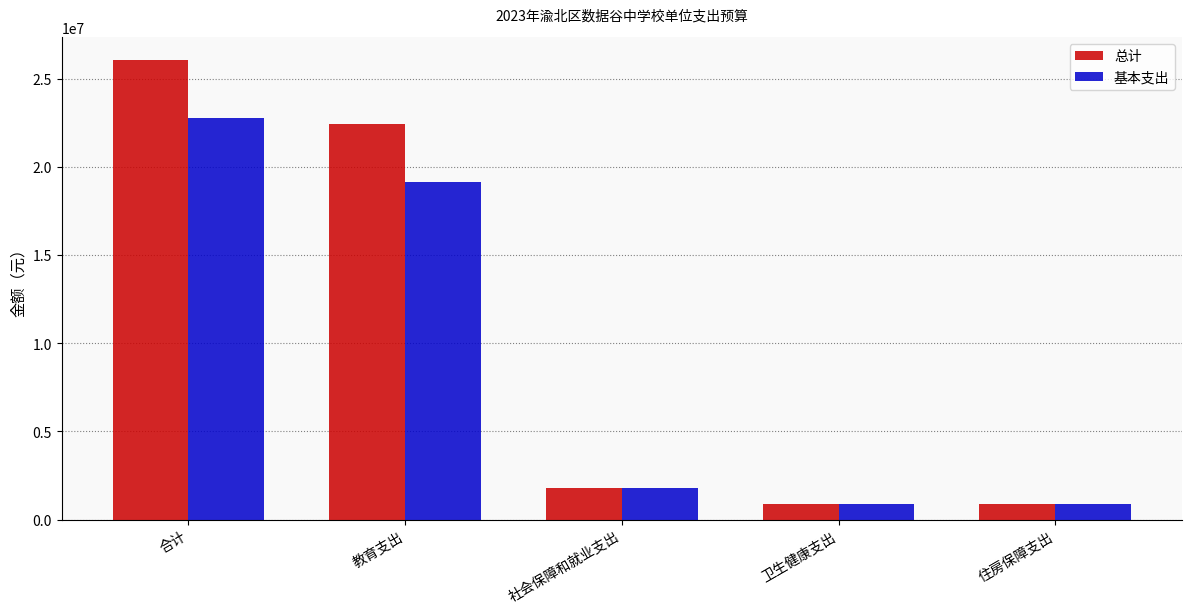

What is the highest value of the 基本支出 series?

22741448.0